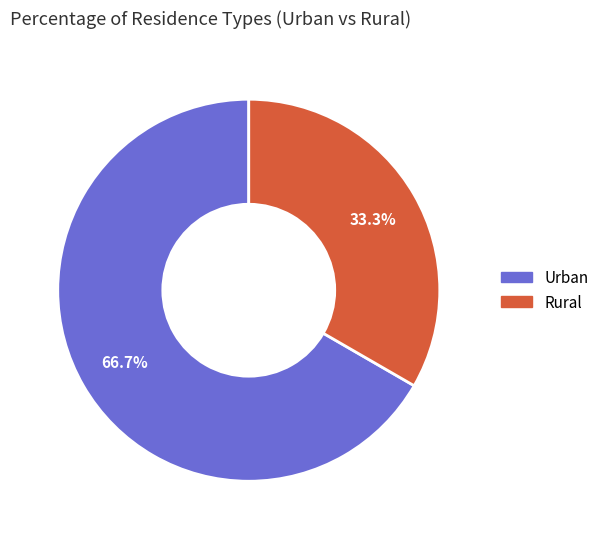

True or false: Rural accounts for 27% of the total.

False